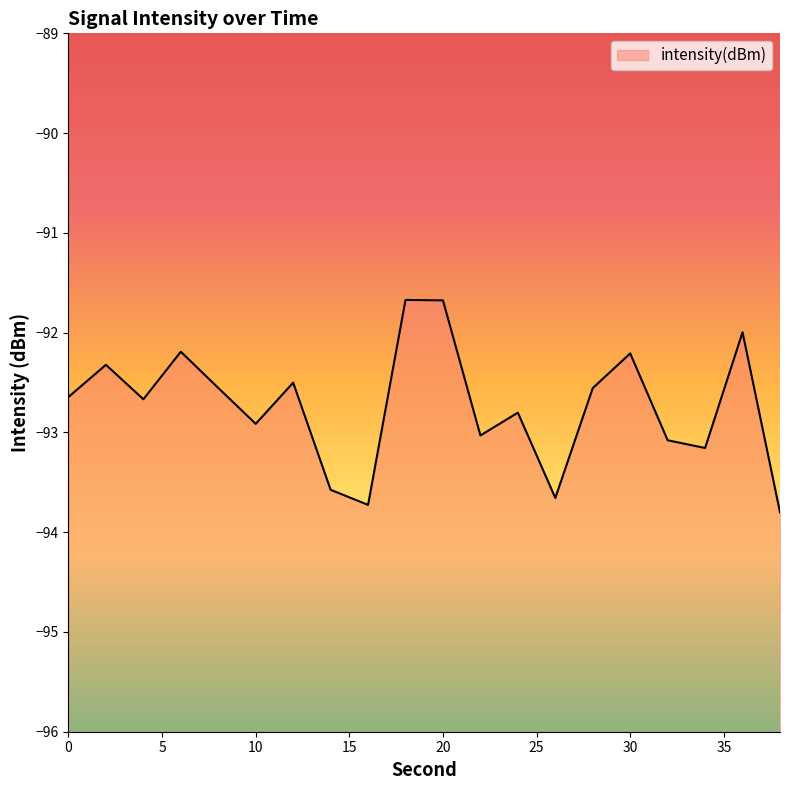

Where is the first local maximum?

2